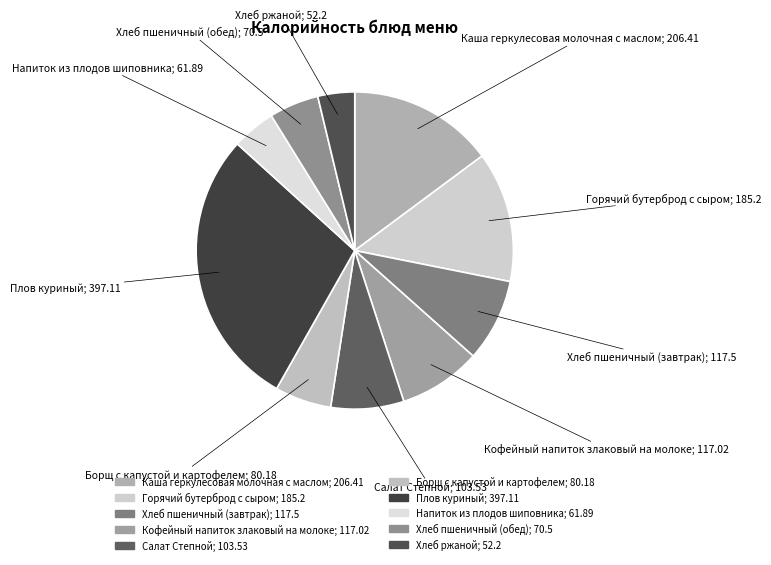

Which has a higher value, Хлеб пшеничный (завтрак) or Хлеб пшеничный (обед)?

Хлеб пшеничный (завтрак)